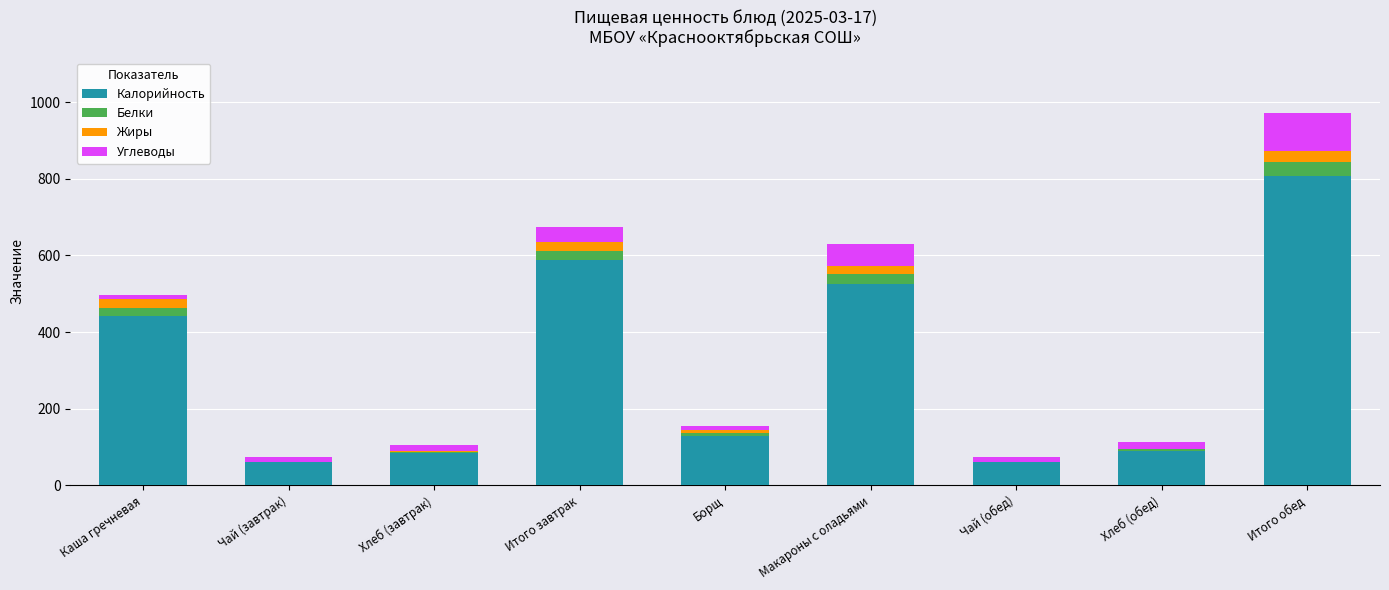

What is the sum of the Калорийность values at Чай (завтрак) and Макароны с оладьями?

586